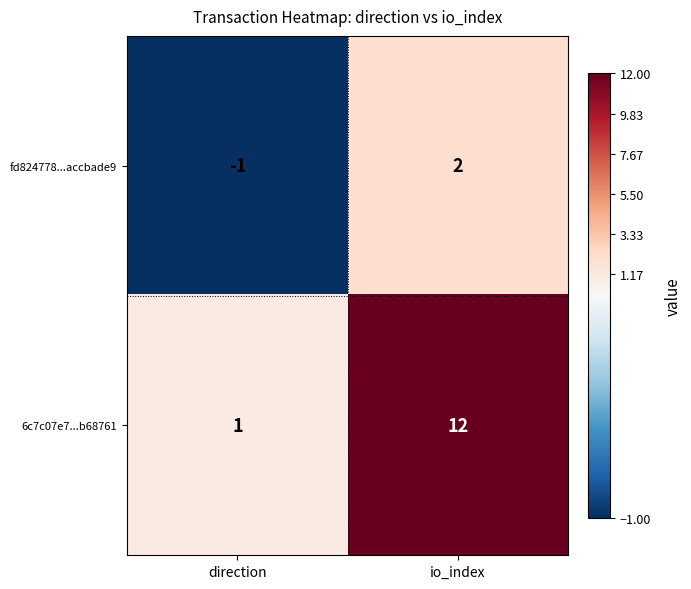

Rank the series by their maximum value, from lowest to highest.

fd824778...accbade9, 6c7c07e7...b68761